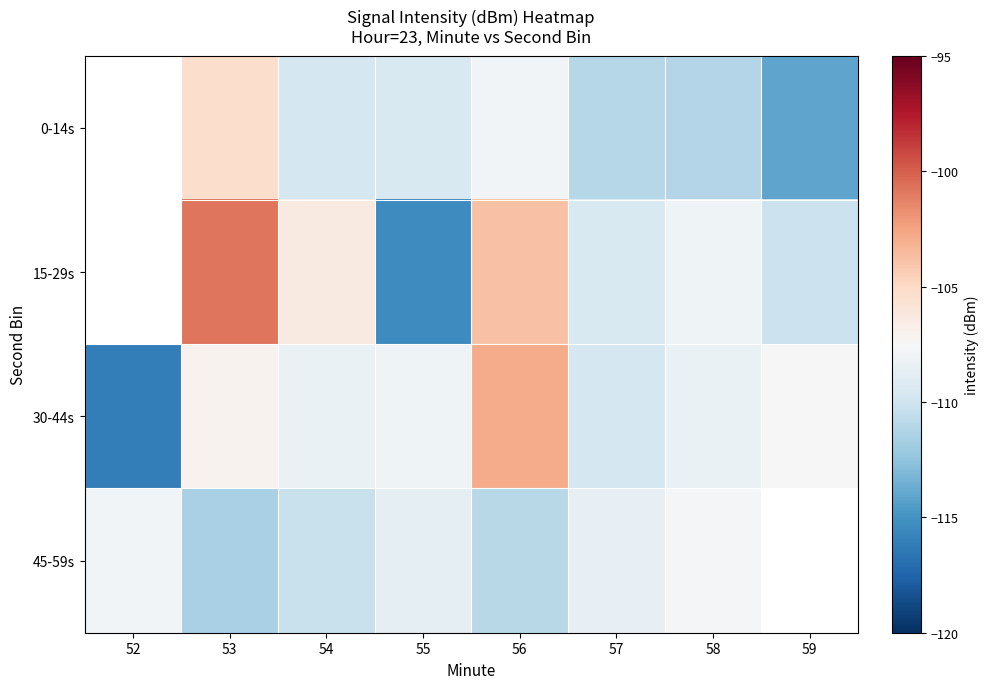

At 57, list the series in order from smallest to largest.

0-14s, 30-44s, 15-29s, 45-59s